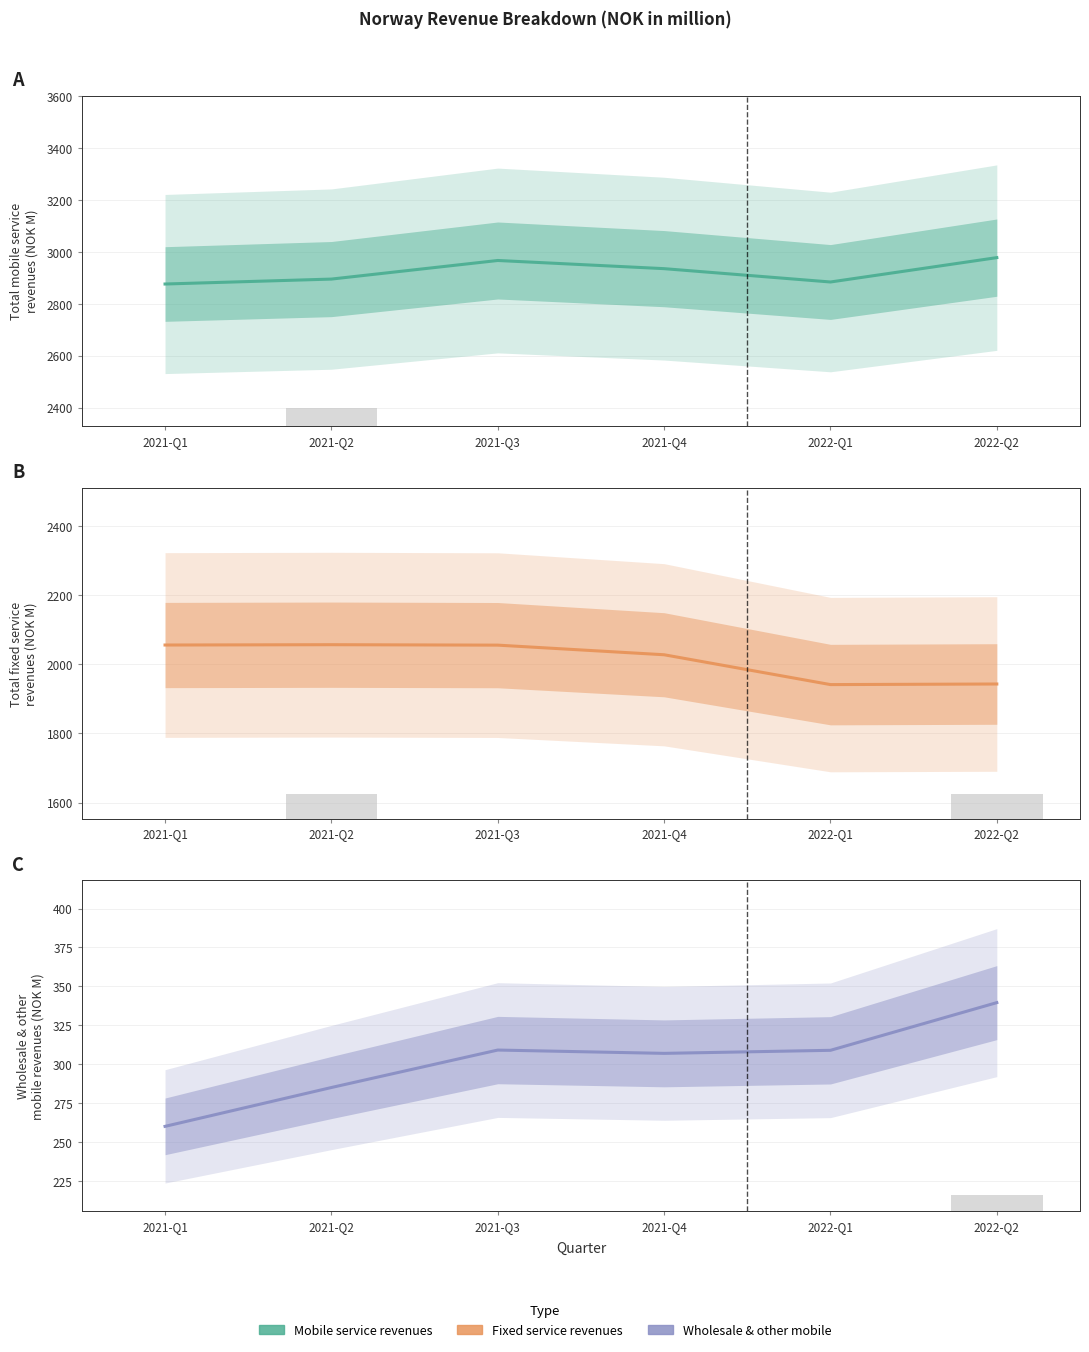

Does the chart contain any negative values?

No